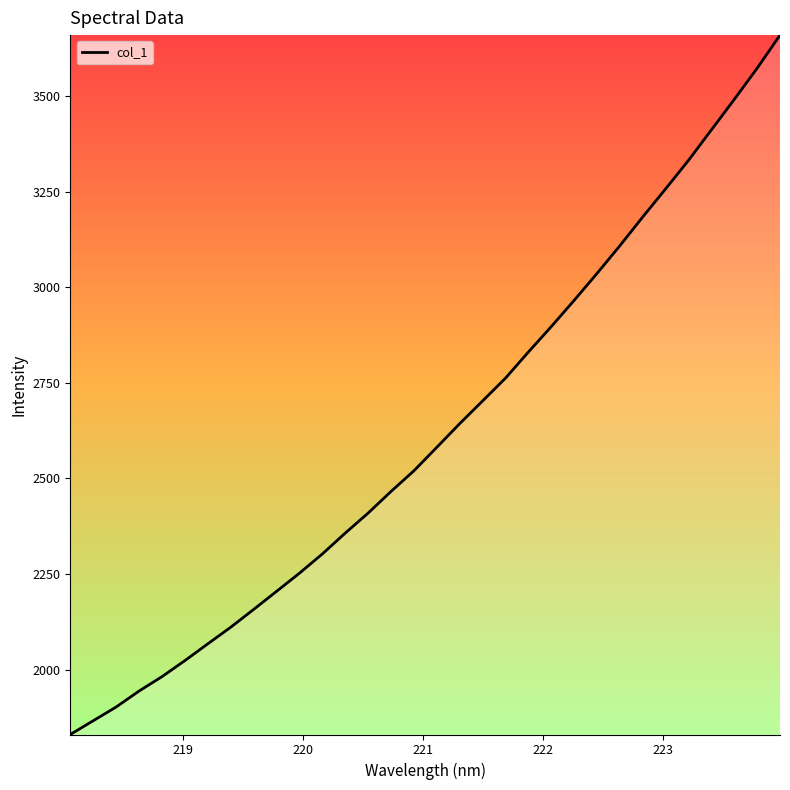

What is the minimum value shown in the chart?

1829.9